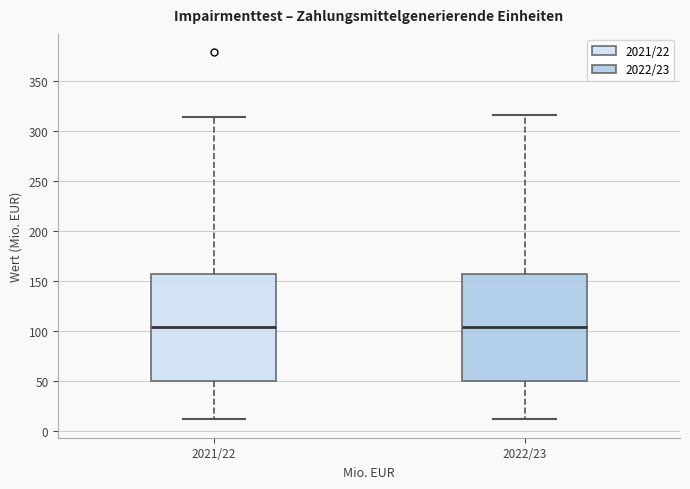

Reading left to right, read every box against the y-axis: the position of its median line, the range the box covers, and the ends of its whiskers. The values are not printed on the chart, so give them approximately, as read against the axis.

2021/22: median 105, box 50 to 155, whiskers 10 to 315
2022/23: median 105, box 50 to 155, whiskers 10 to 315